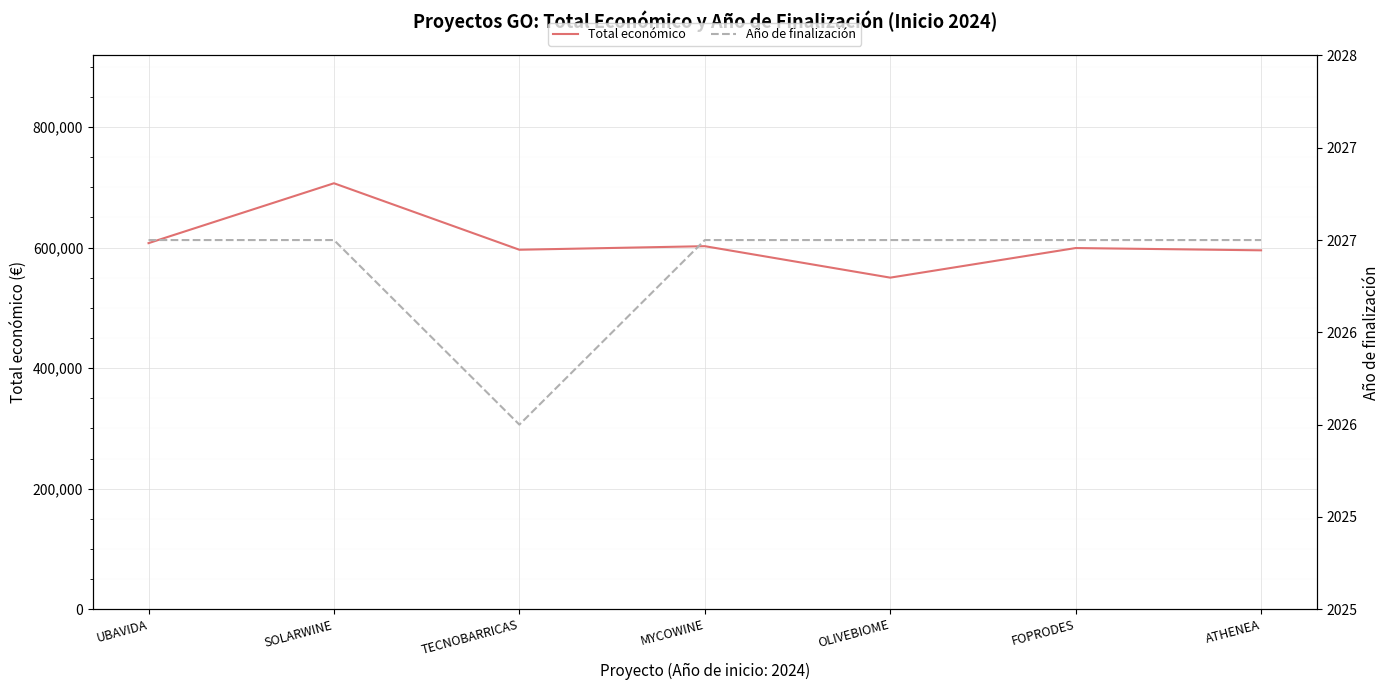

What is the total value across all series at UBAVIDA?

609369.0